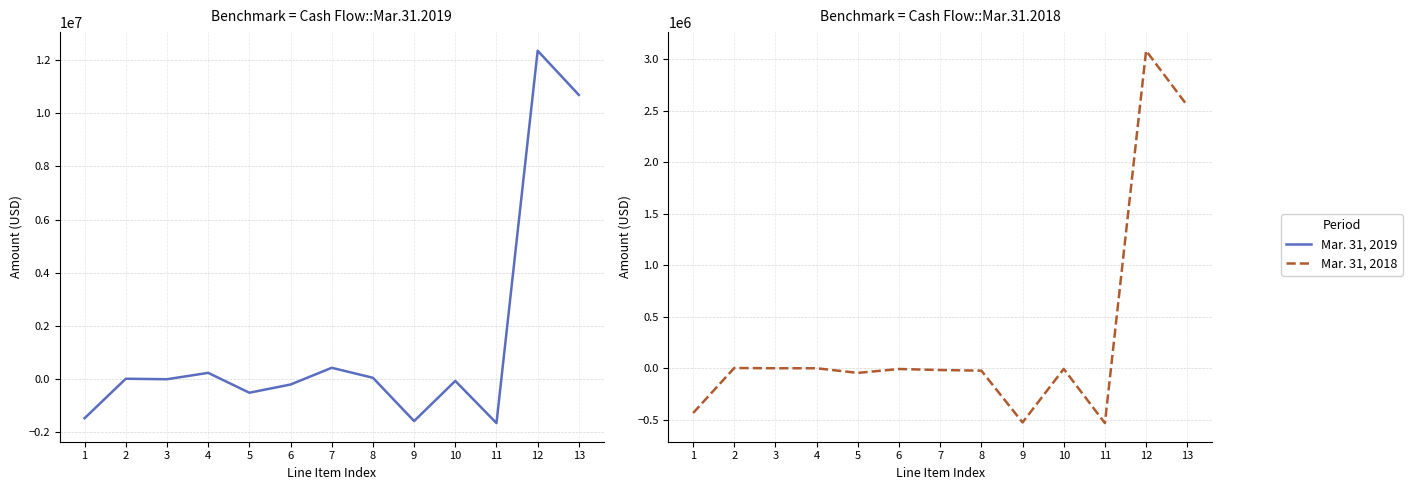

Which series has the largest total across all categories?

Mar. 31, 2019